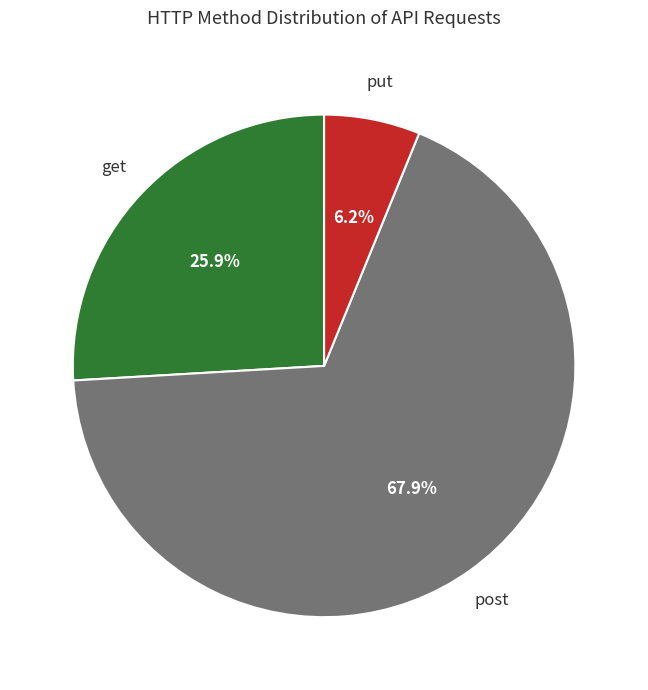

Is there a majority slice in this chart?

Yes